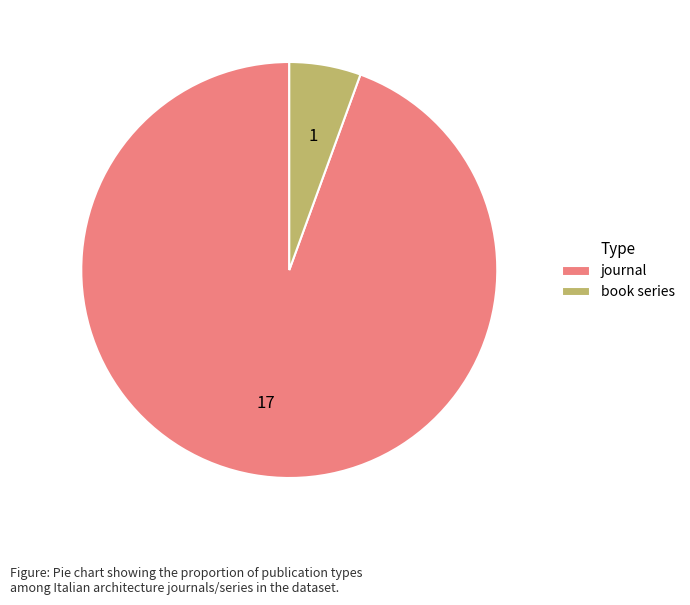

Which has a higher value, journal or book series?

journal